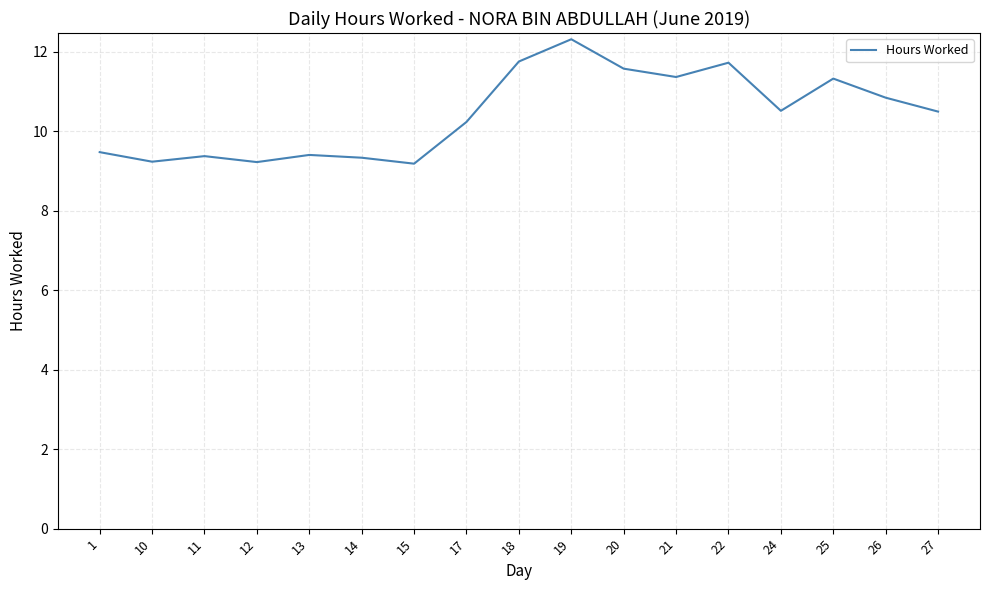

What is the sum of the values at 15 and 21?

20.5